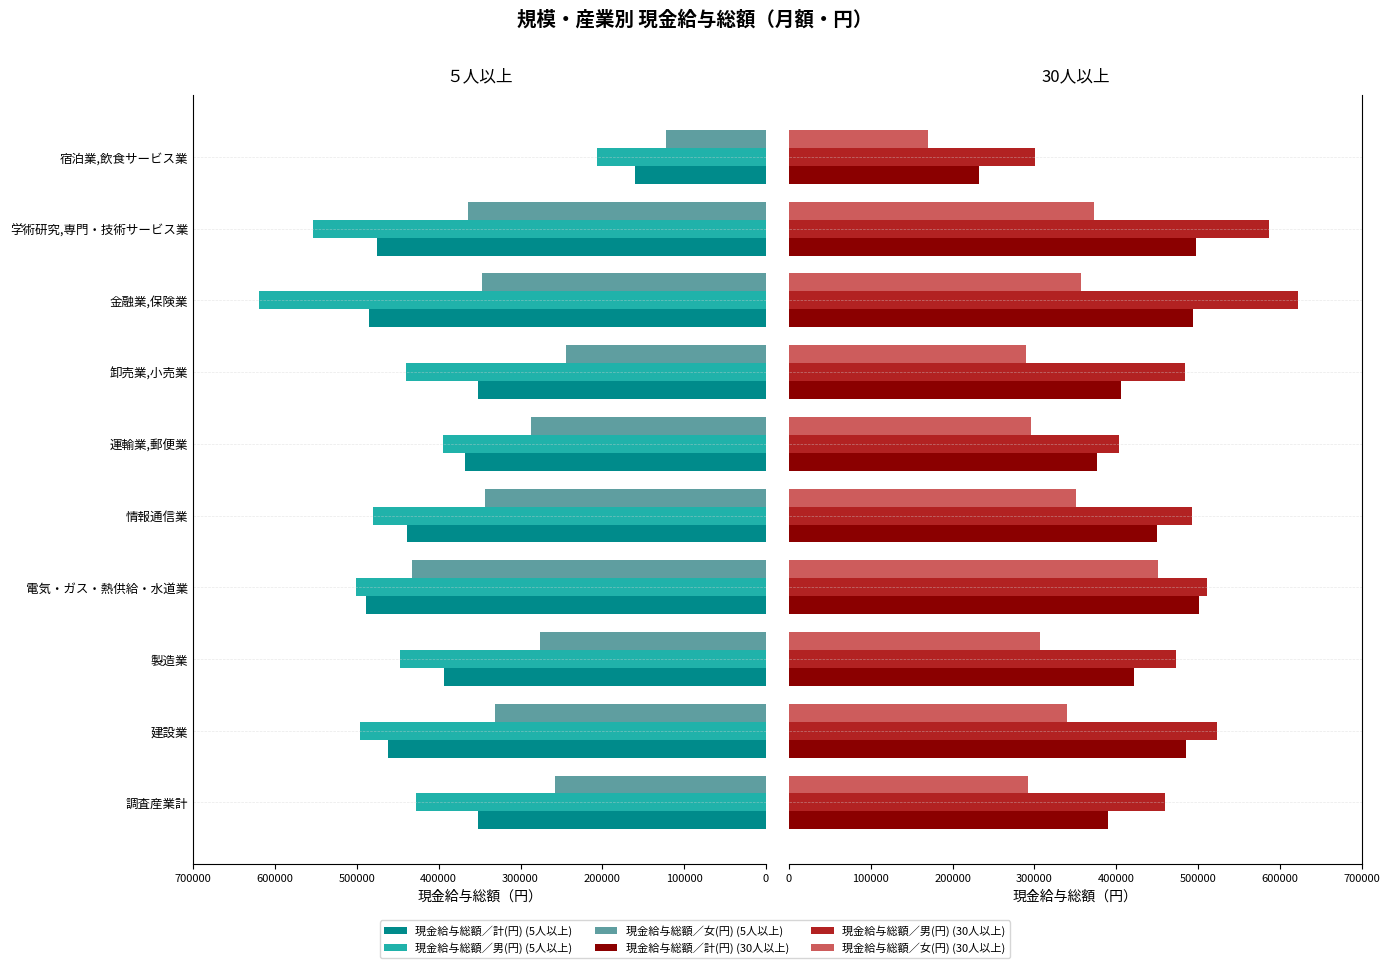

How many data points does each series have?

10